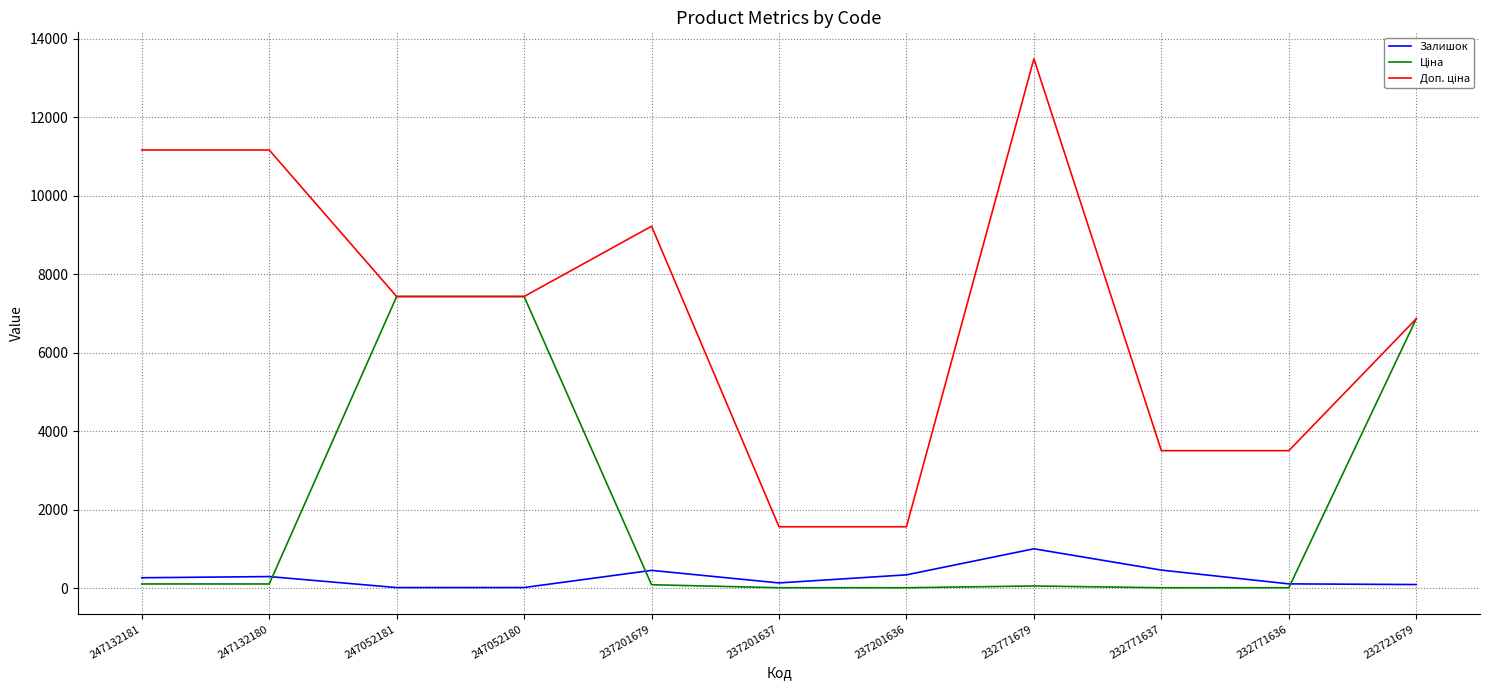

Which label corresponds to the largest value in the chart?

232771679